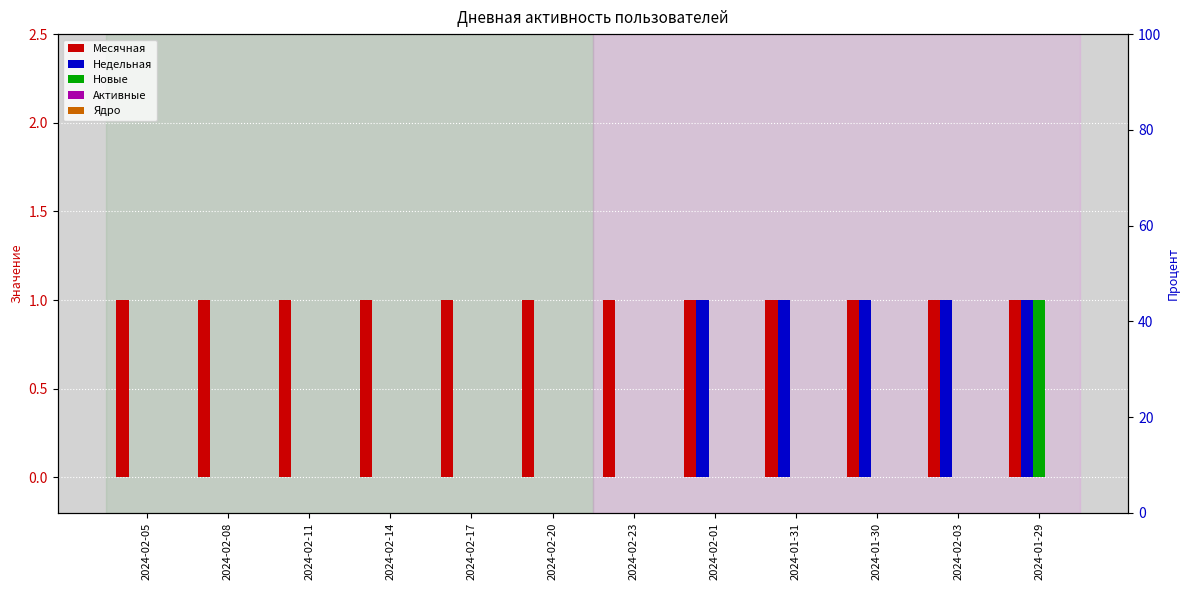

What are all the series names shown in the legend?

Месячная, Недельная, Новые, Активные, Ядро